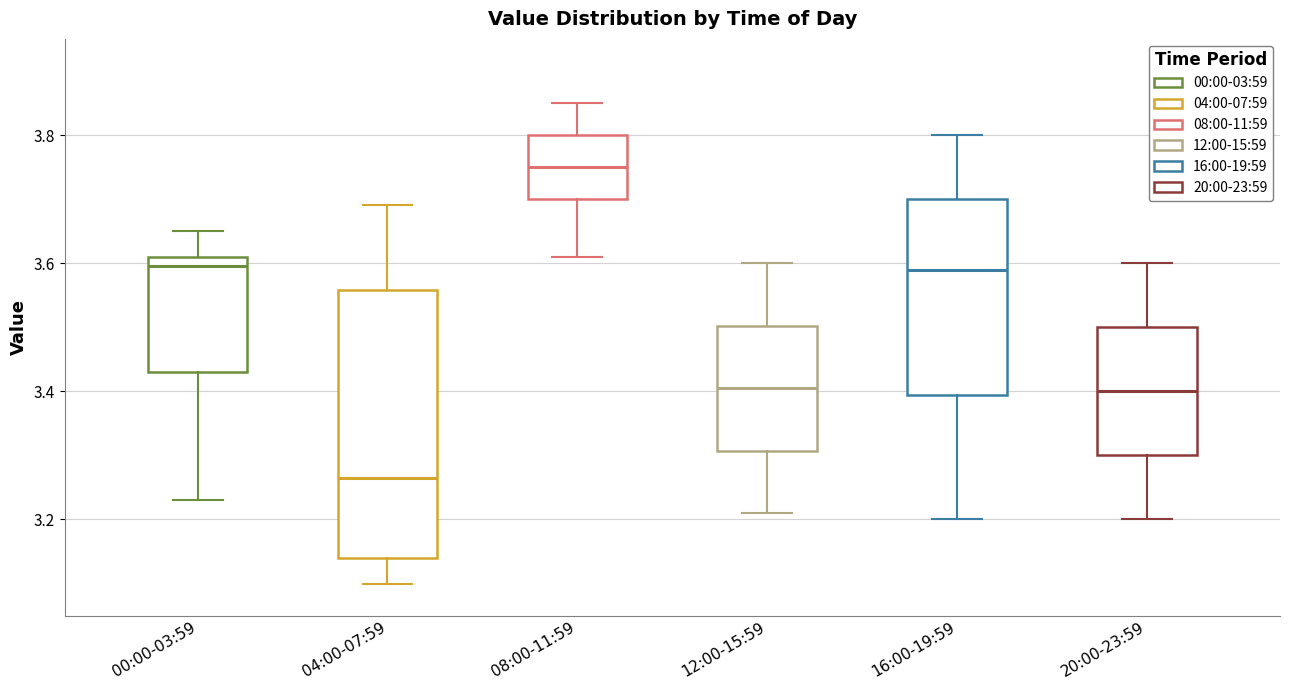

Reading left to right, read every box against the y-axis: the position of its median line, the range the box covers, and the ends of its whiskers. The values are not printed on the chart, so give them approximately, as read against the axis.

00:00-03:59: median 3.60, box 3.44 to 3.62, whiskers 3.24 to 3.66
04:00-07:59: median 3.26, box 3.14 to 3.56, whiskers 3.10 to 3.70
08:00-11:59: median 3.76, box 3.70 to 3.80, whiskers 3.62 to 3.86
12:00-15:59: median 3.40, box 3.30 to 3.50, whiskers 3.22 to 3.60
16:00-19:59: median 3.60, box 3.40 to 3.70, whiskers 3.20 to 3.80
20:00-23:59: median 3.40, box 3.30 to 3.50, whiskers 3.20 to 3.60